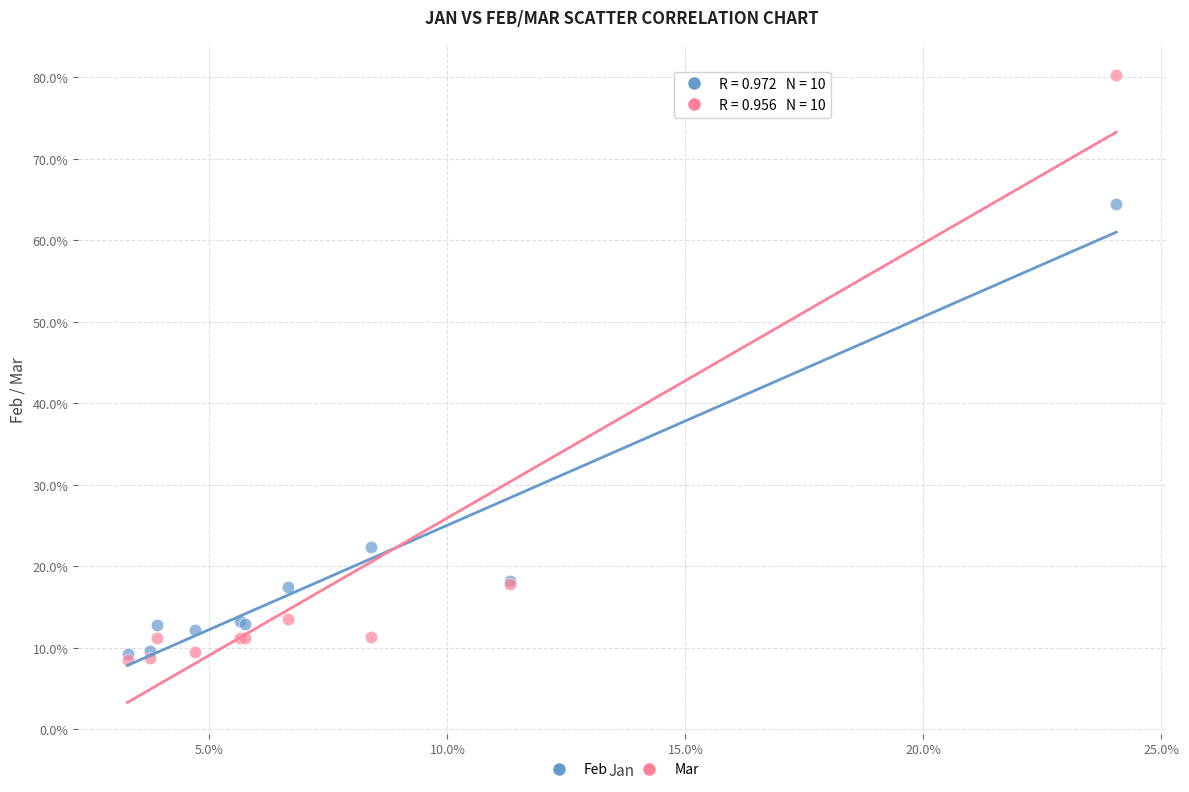

Which series reaches the maximum Y coordinate?

Mar